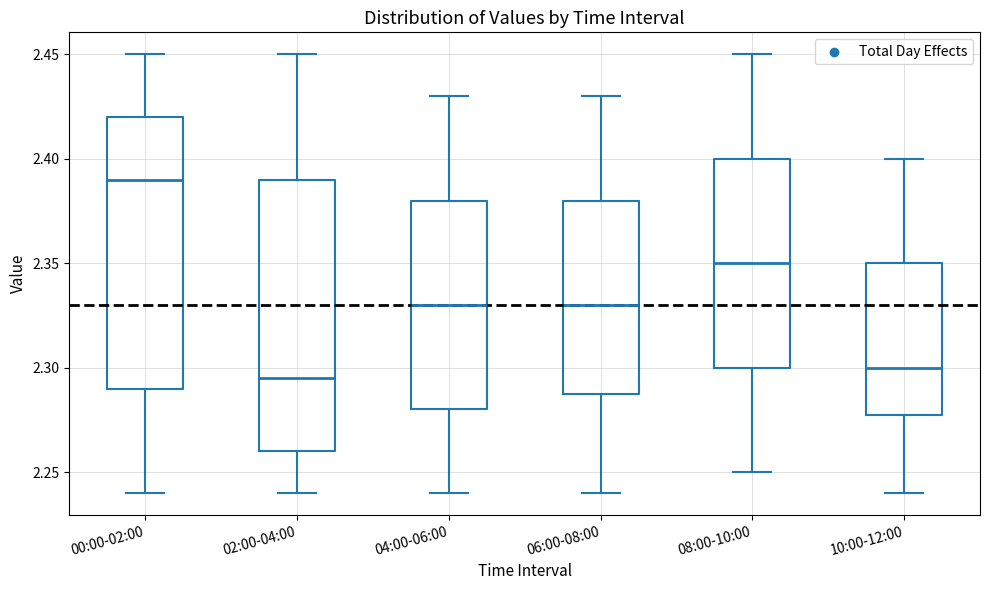

Which box's median line is the highest?

00:00-02:00